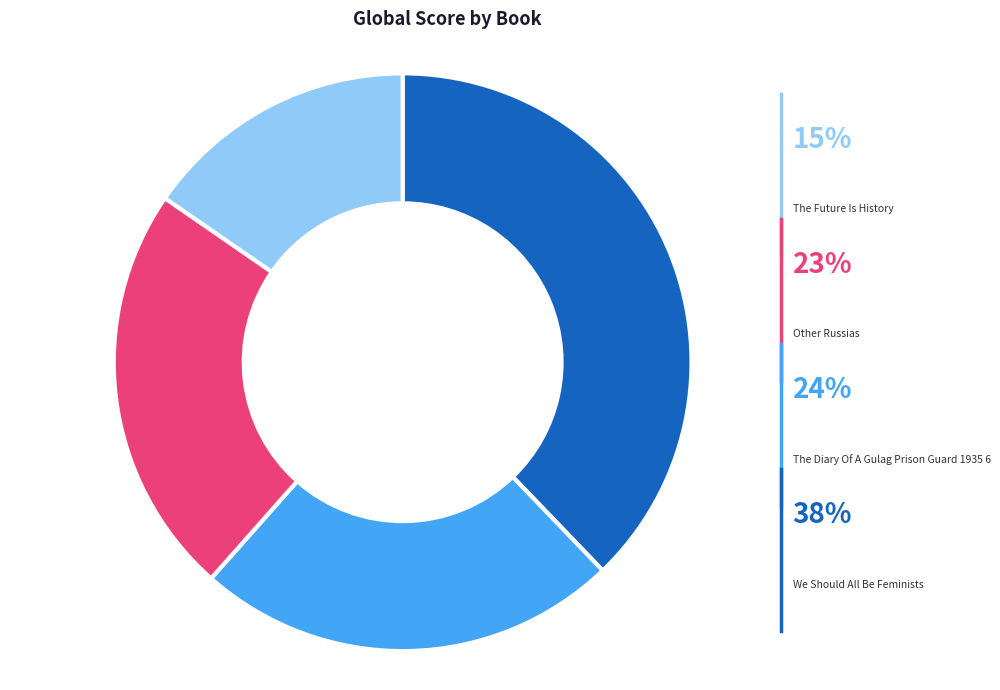

What is the ratio of the value at The Diary Of A Gulag Prison Guard 1935 6 to the value at The Future Is History?

1.5